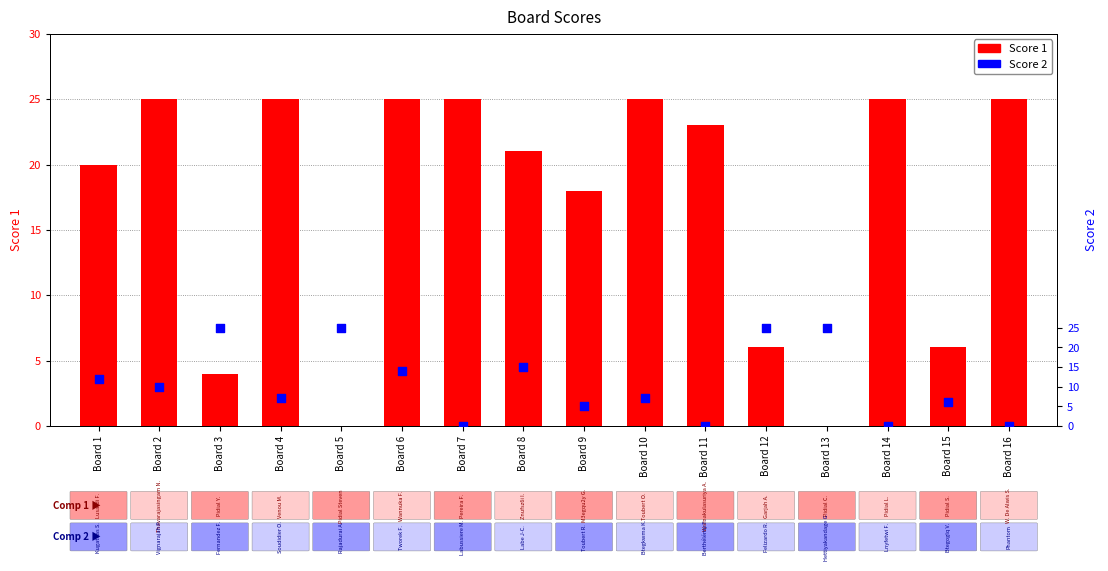

What are all the series names shown in the legend?

Score 1, Score 2